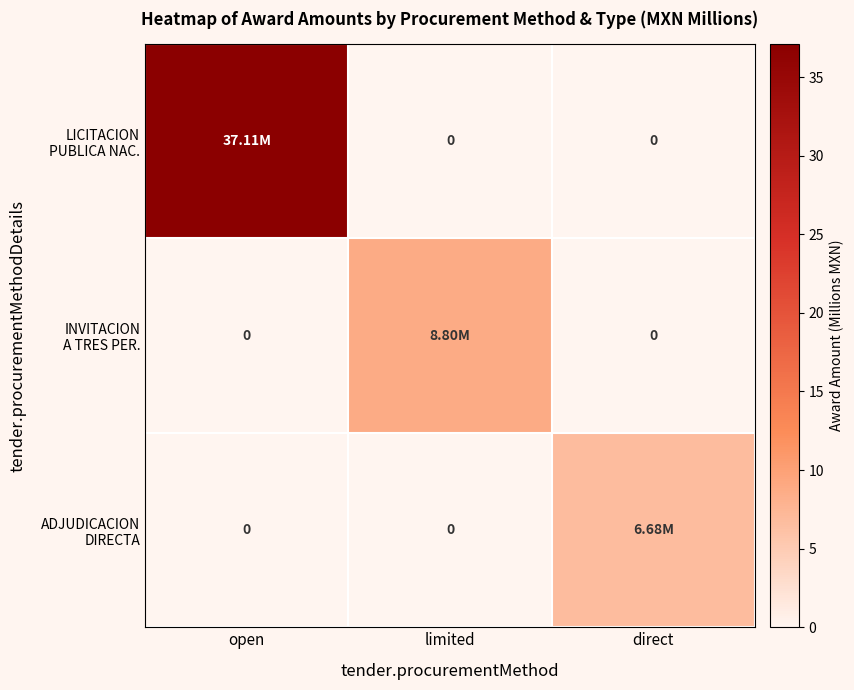

Rank the categories by ADJUDICACION DIRECTA value from highest to lowest.

direct, open, limited